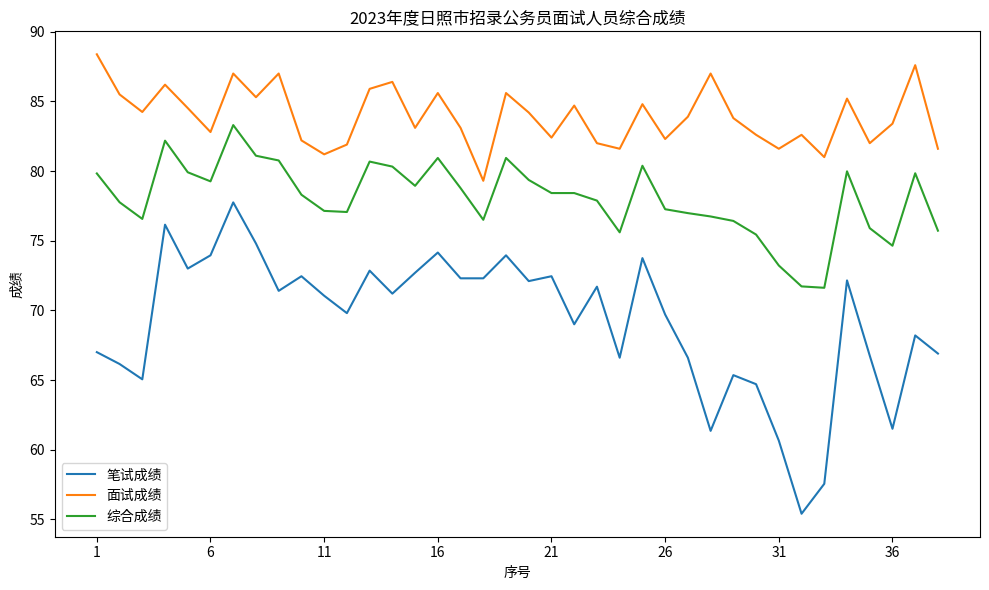

Rank the series by their average value, from lowest to highest.

笔试成绩, 综合成绩, 面试成绩